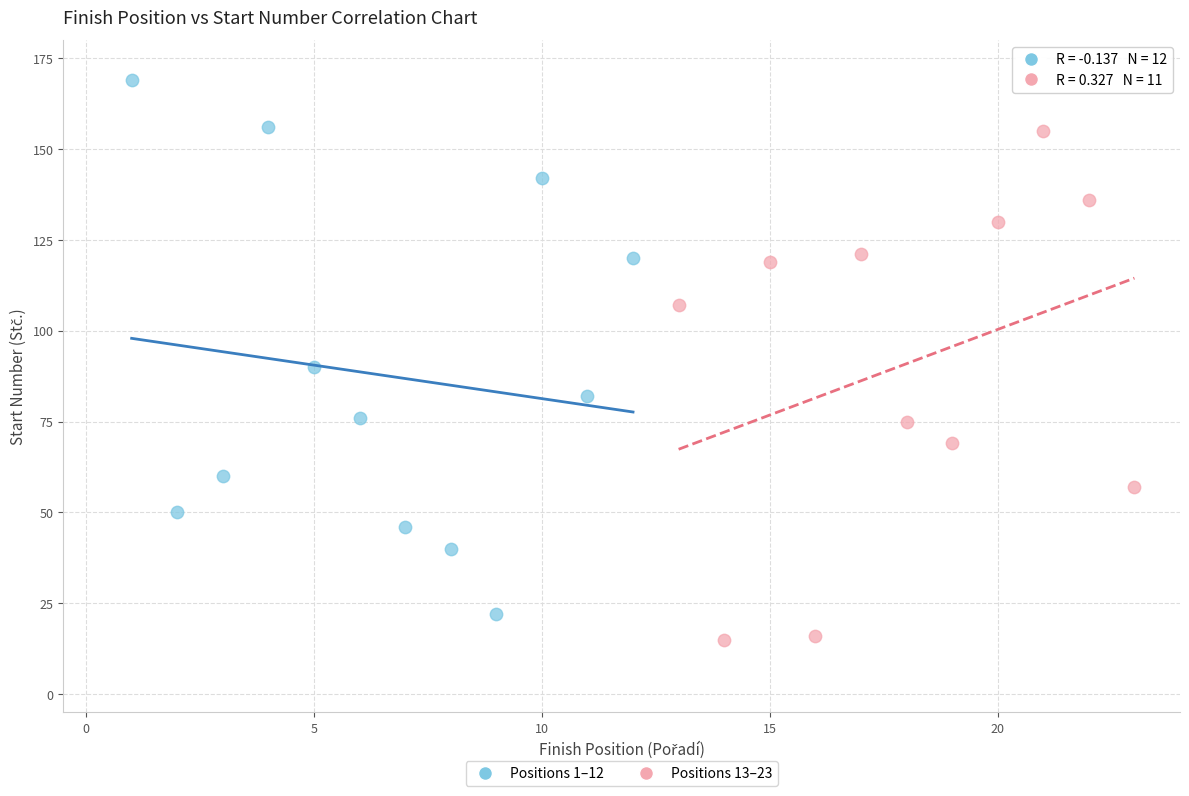

Which series has the widest spread of Y values?

Positions 1–12